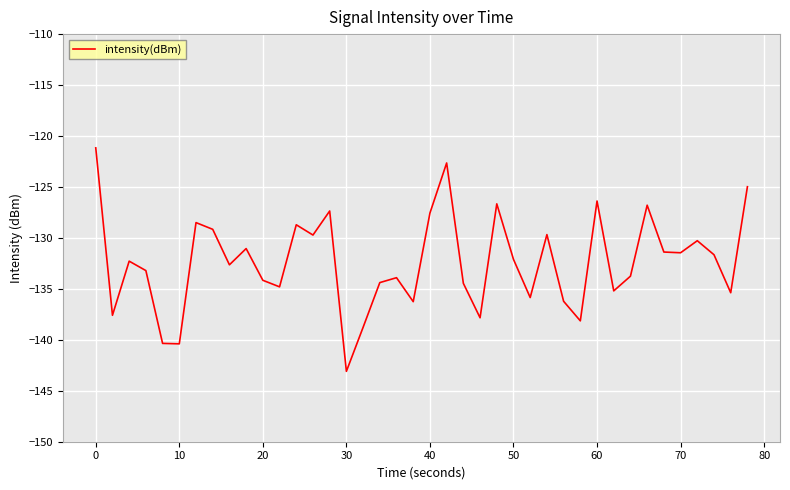

What is the difference between the maximum and minimum values?

21.9